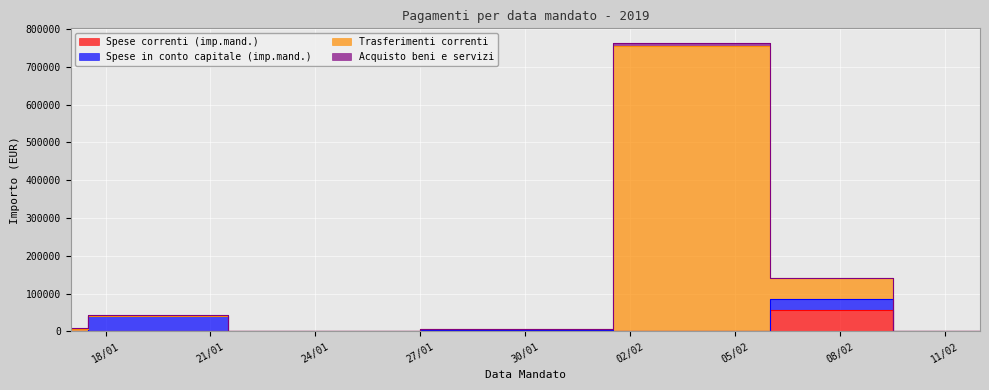

Which series changed the most between 17/01/2019 and 25/01/2019?

Trasferimenti correnti